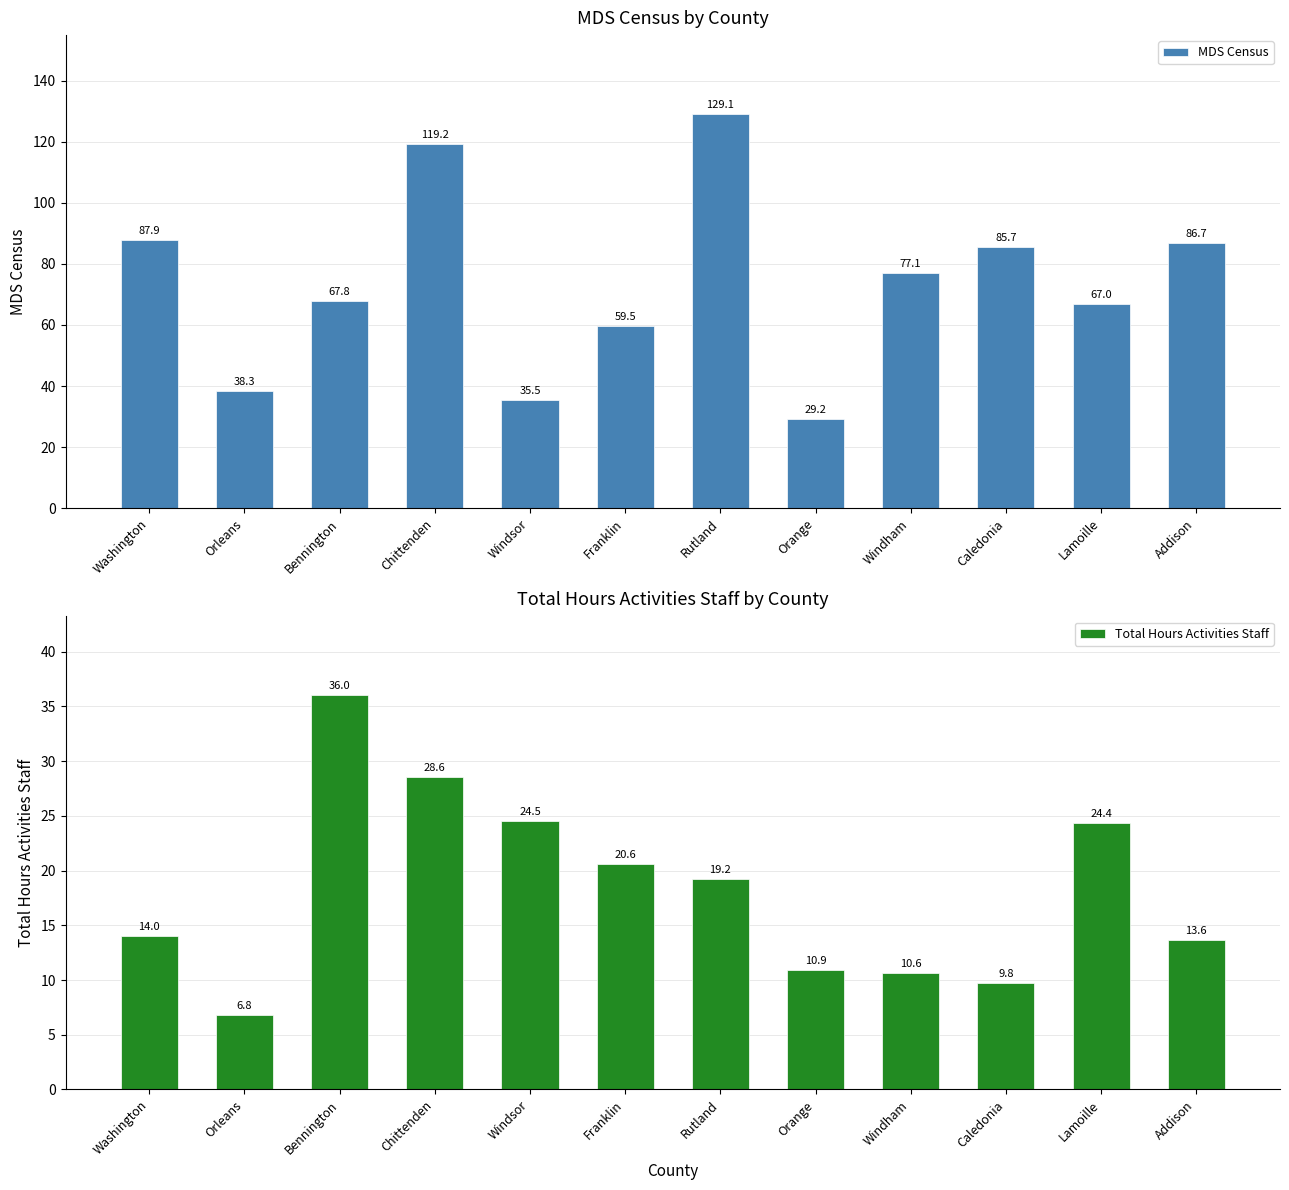

Count the number of categories in the chart.

12